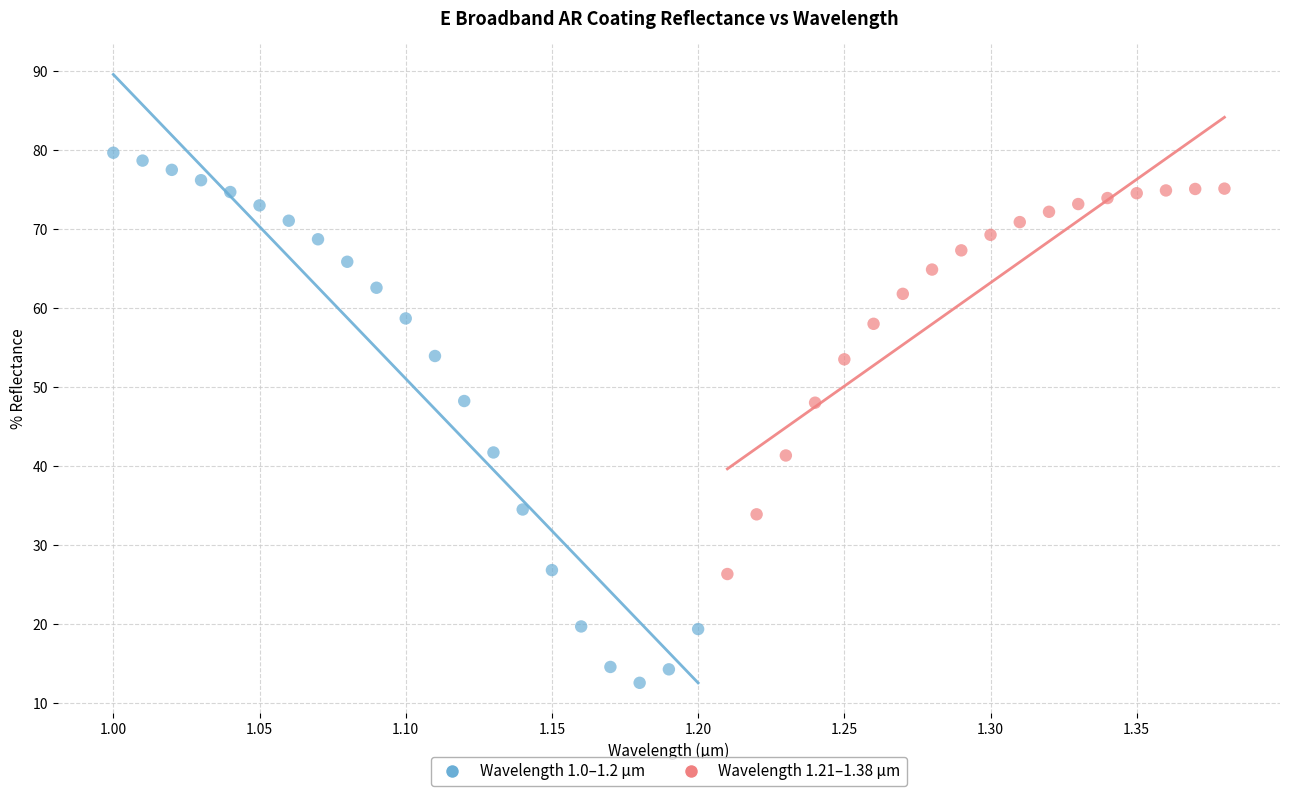

Which series reaches the minimum Y coordinate?

Wavelength 1.0–1.2 µm